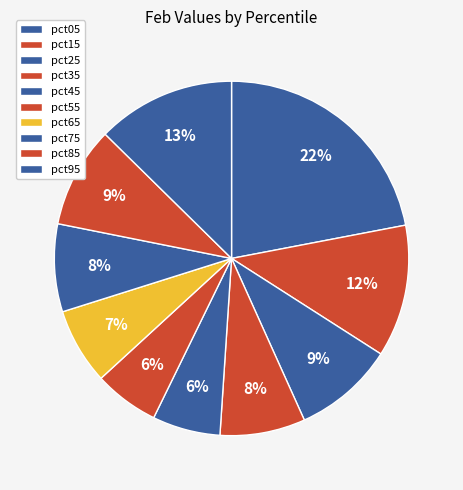

What percentage is NOT represented by pct45?

93.8%